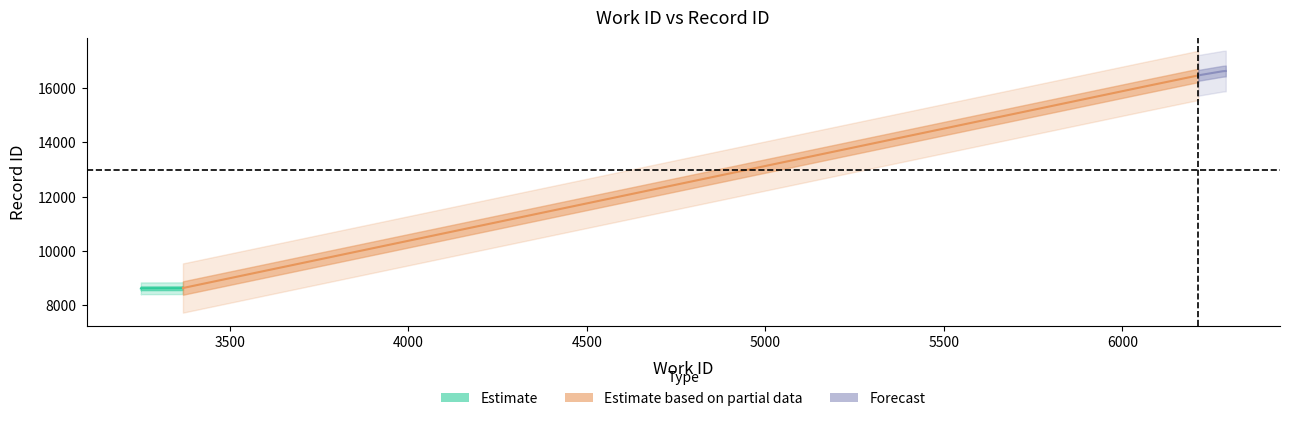

Where does the id series first go above 16061?

6213